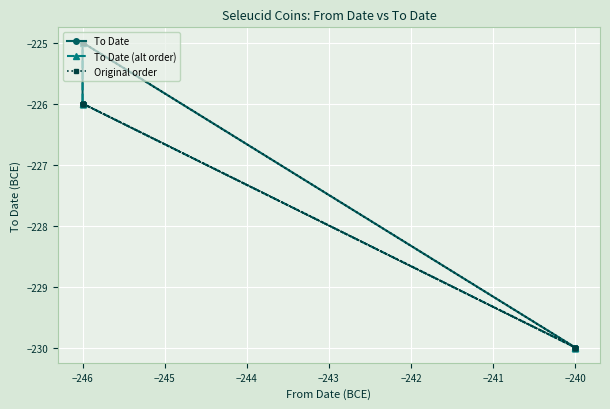

What is the difference between the maximum and minimum values in the Original order series?

5